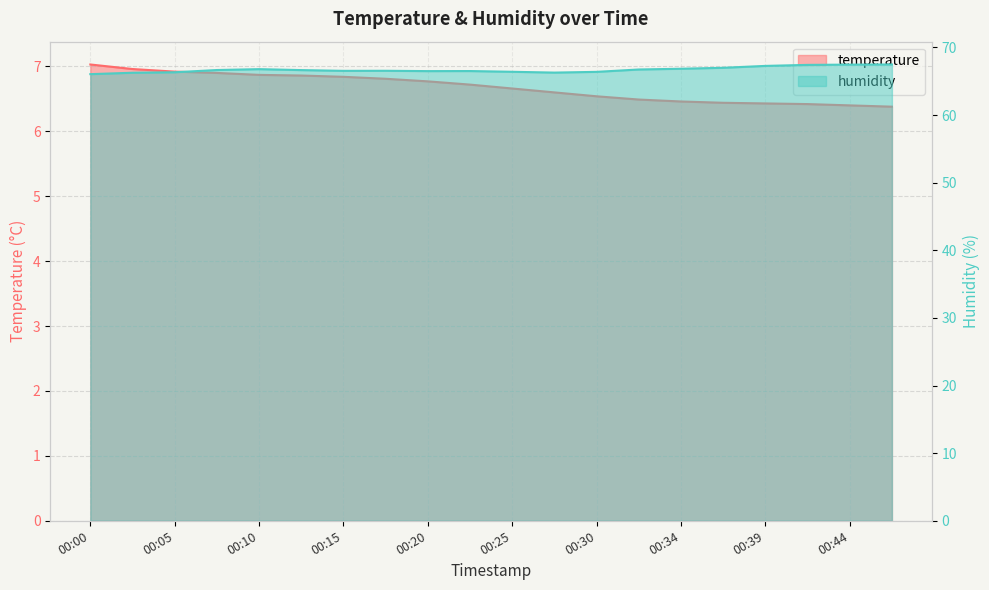

What are all the series names shown in the legend?

temperature, humidity